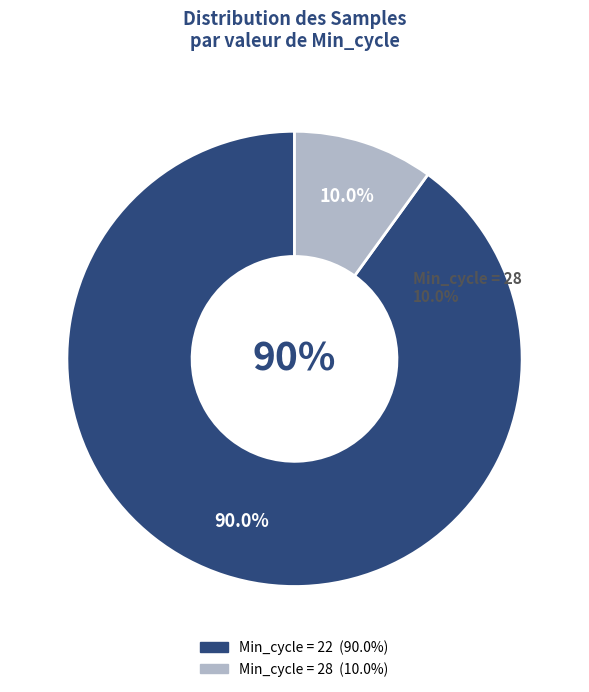

Rank the categories by value from lowest to highest.

Min_cycle_28, Min_cycle_22